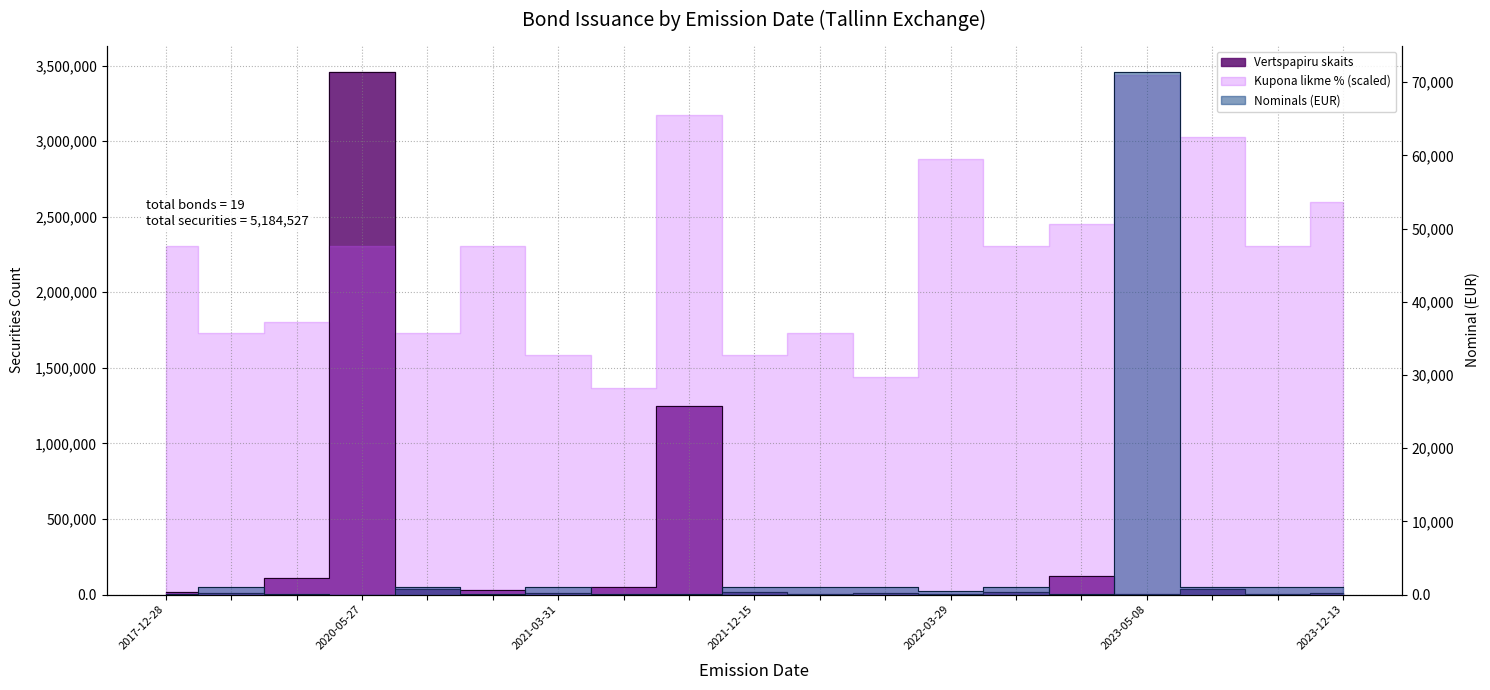

Where does the Vertspapiru skaits series first go above 15000?

2021-03-31